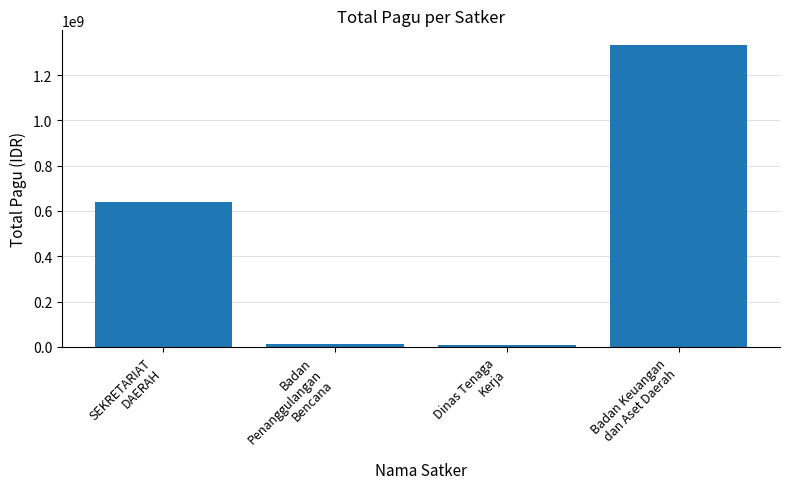

What is the label of the 3rd bar from the left?

Dinas Tenaga
Kerja